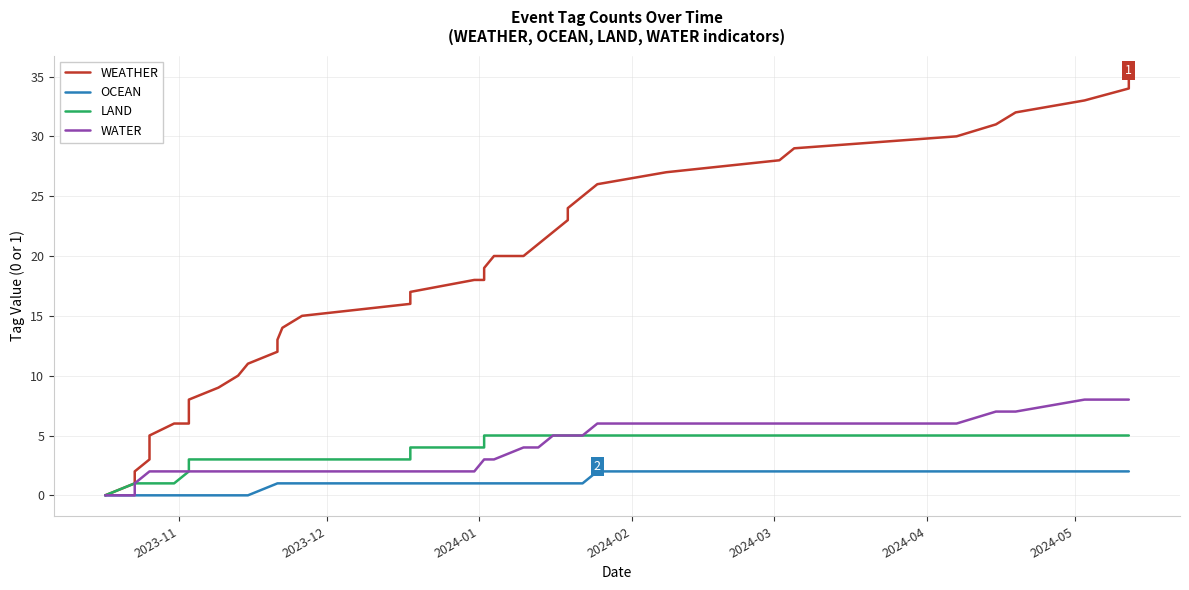

Count the number of data series in this chart.

4